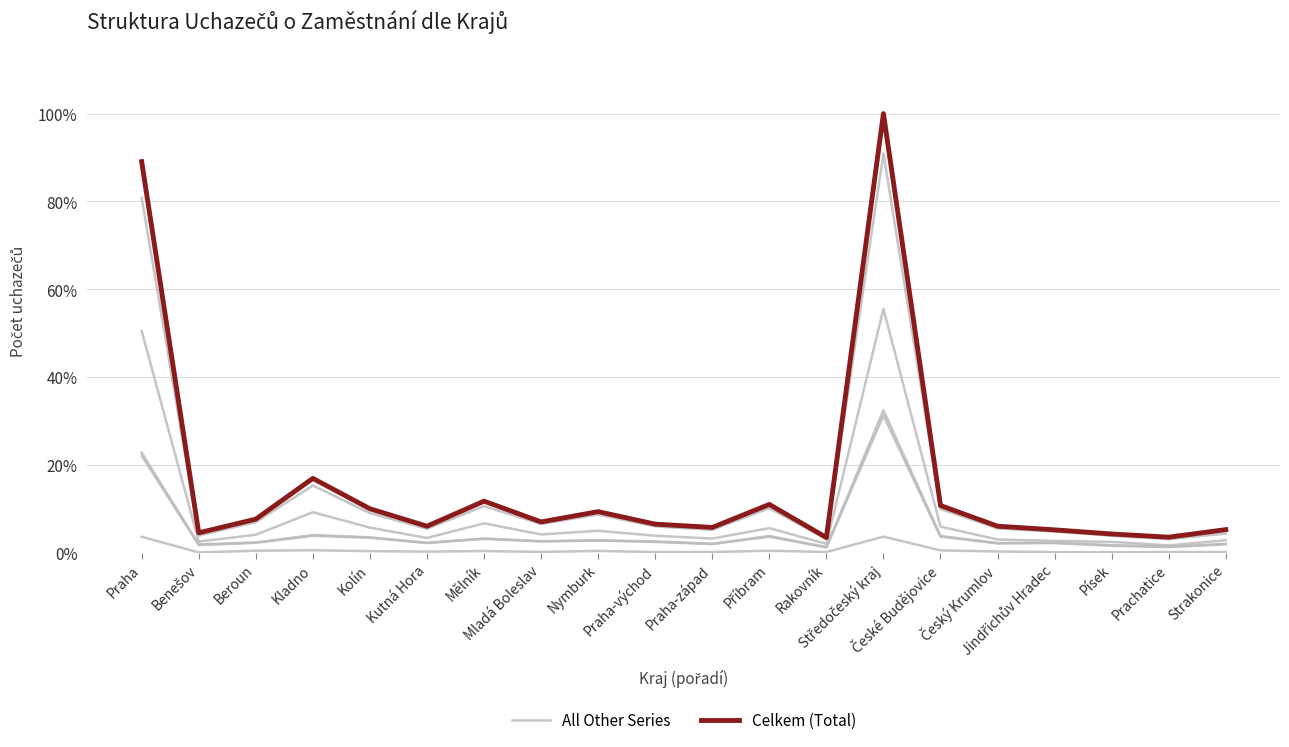

Which has a higher value, Strakonice or Český Krumlov?

Český Krumlov